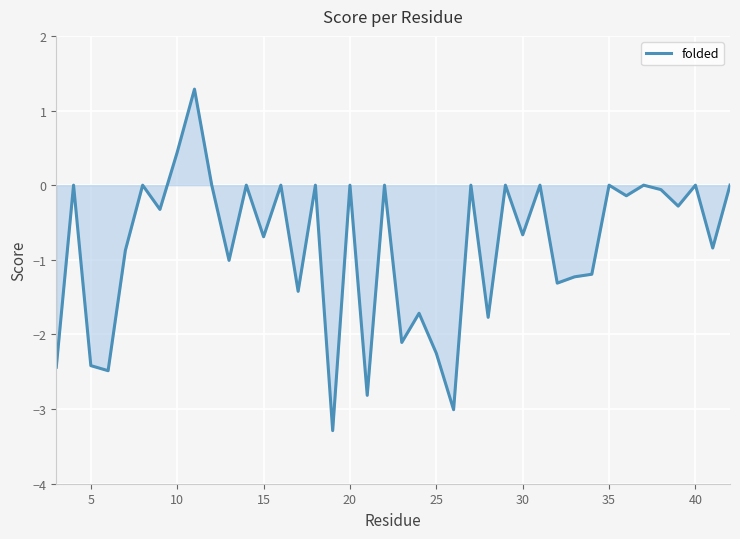

What is the difference between the maximum and minimum values?

4.6